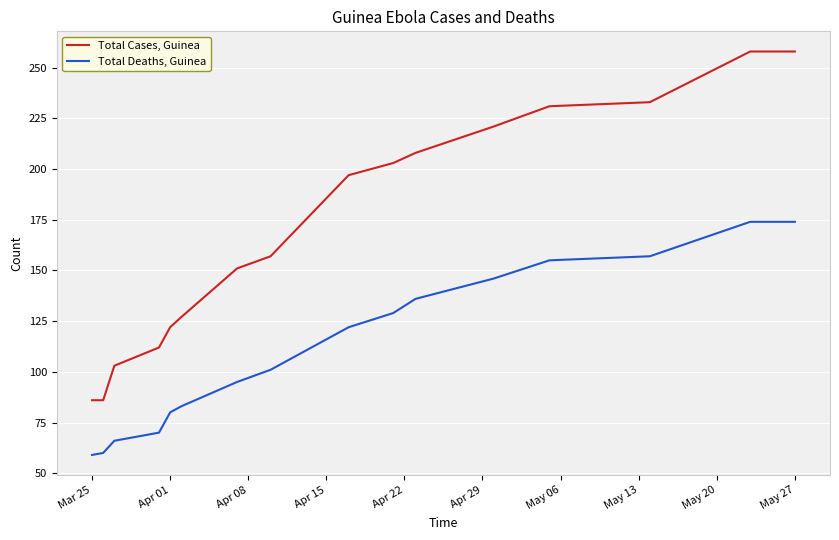

List the series in order of their overall mean, lowest first.

Total Deaths, Guinea, Total Cases, Guinea